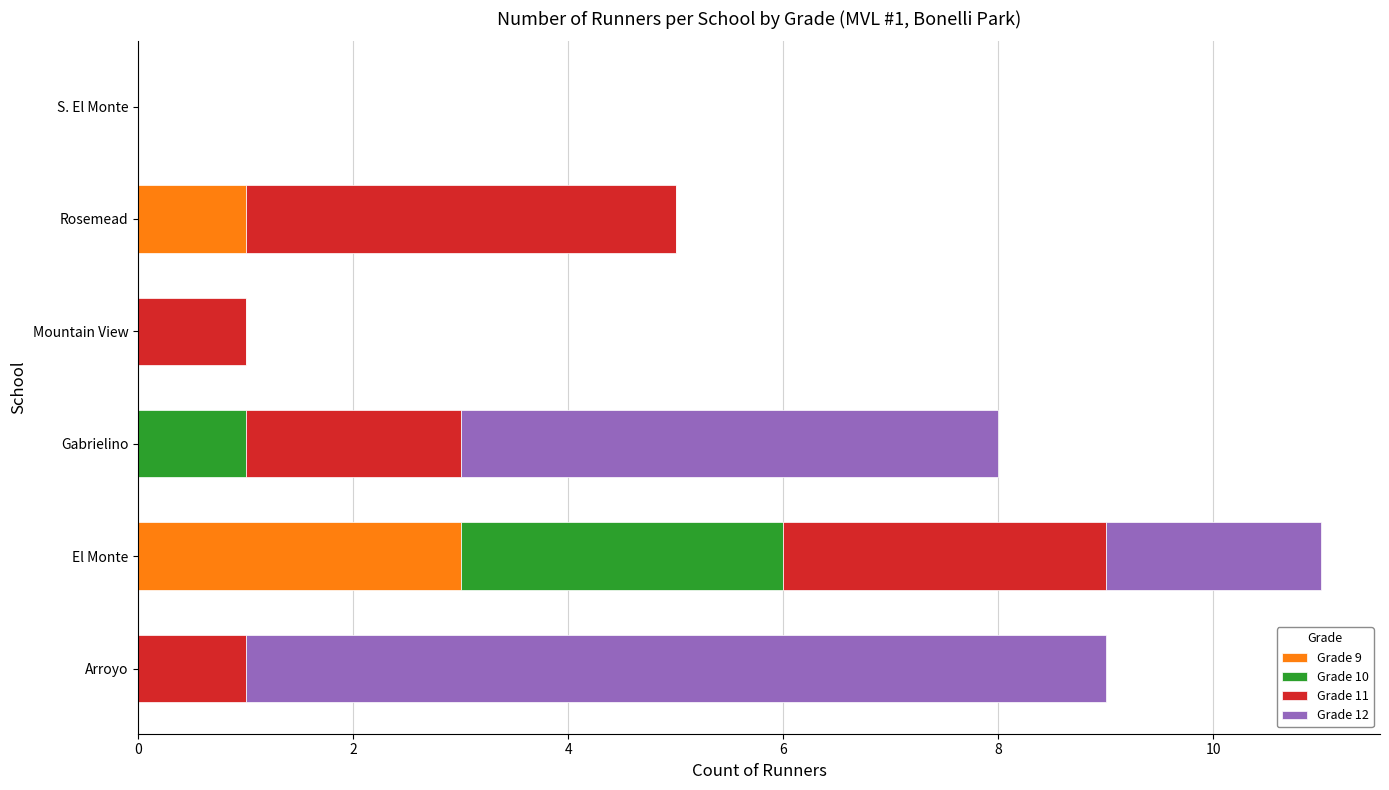

At which label does Grade 9 reach its peak?

El Monte